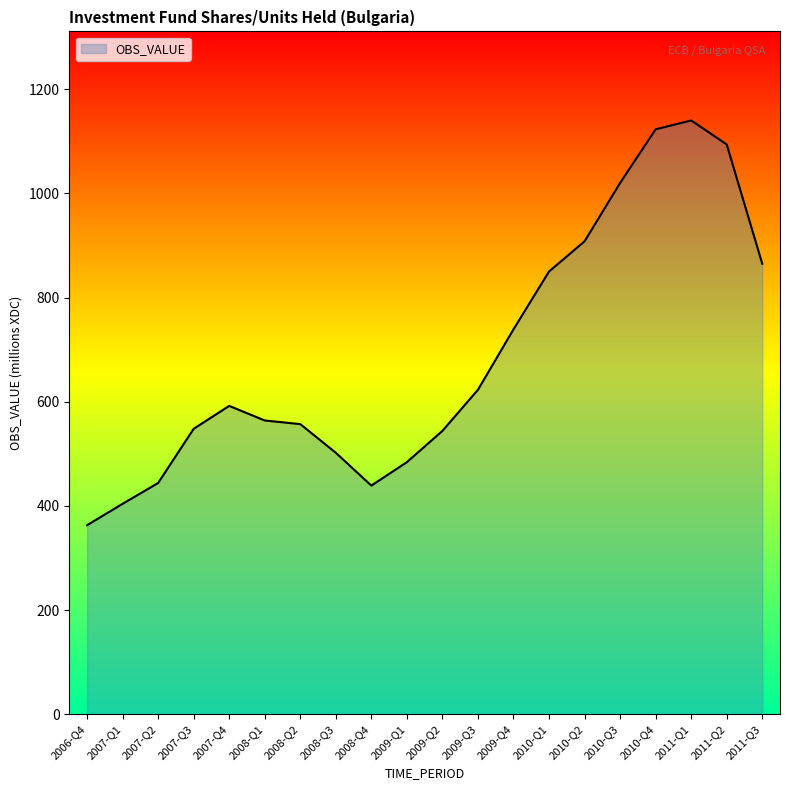

At which category does the chart reach its peak across all series?

2011-Q1